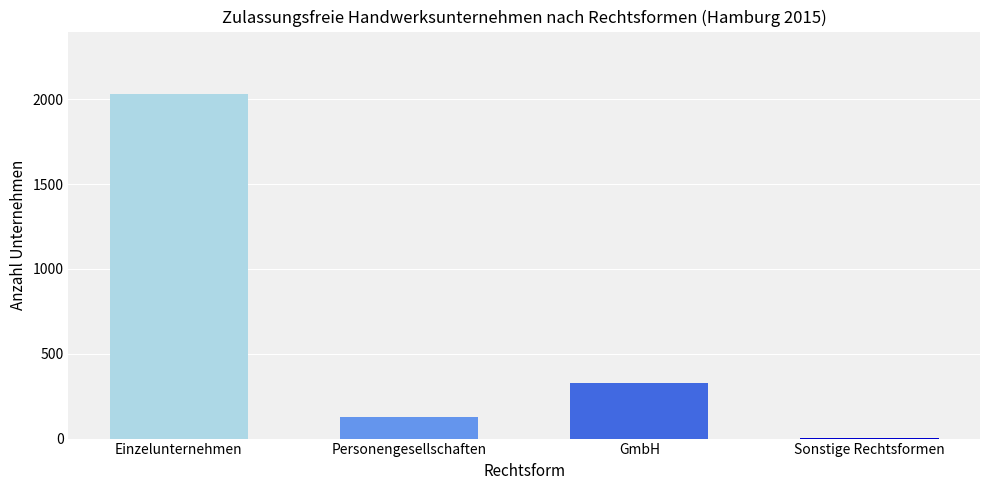

Reading right to left, list all the values displayed in this chart.

3	330	130	2034